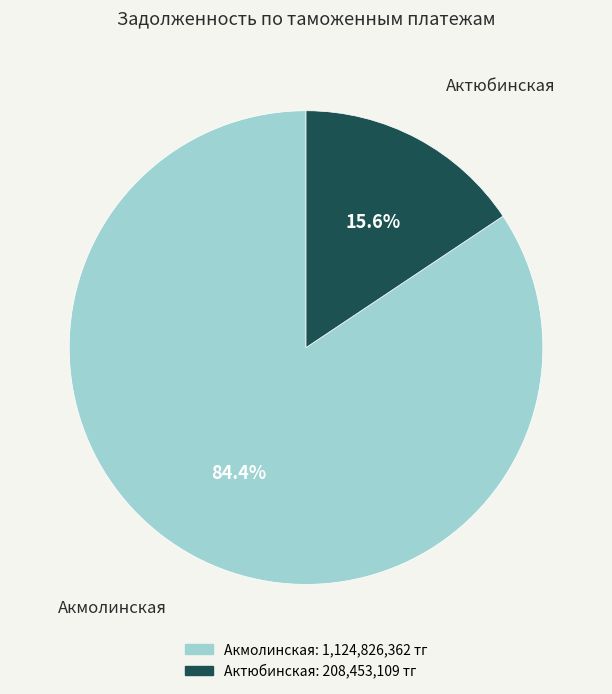

Is there a majority slice in this chart?

Yes